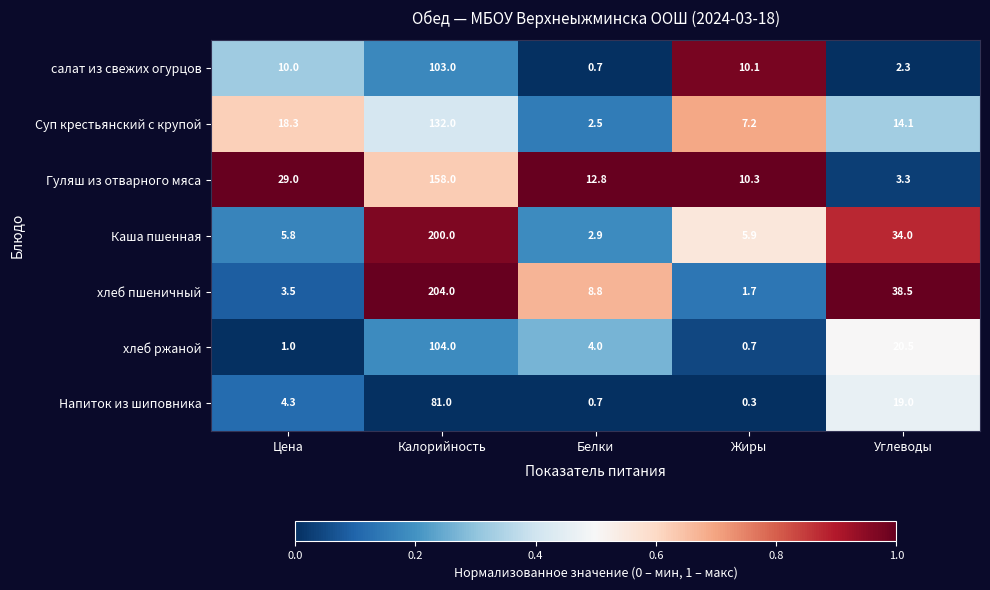

At Углеводы, list the series in order from smallest to largest.

салат из свежих огурцов, Гуляш из отварного мяса, Суп крестьянский с крупой, Напиток из шиповника, хлеб ржаной, Каша пшенная, хлеб пшеничный